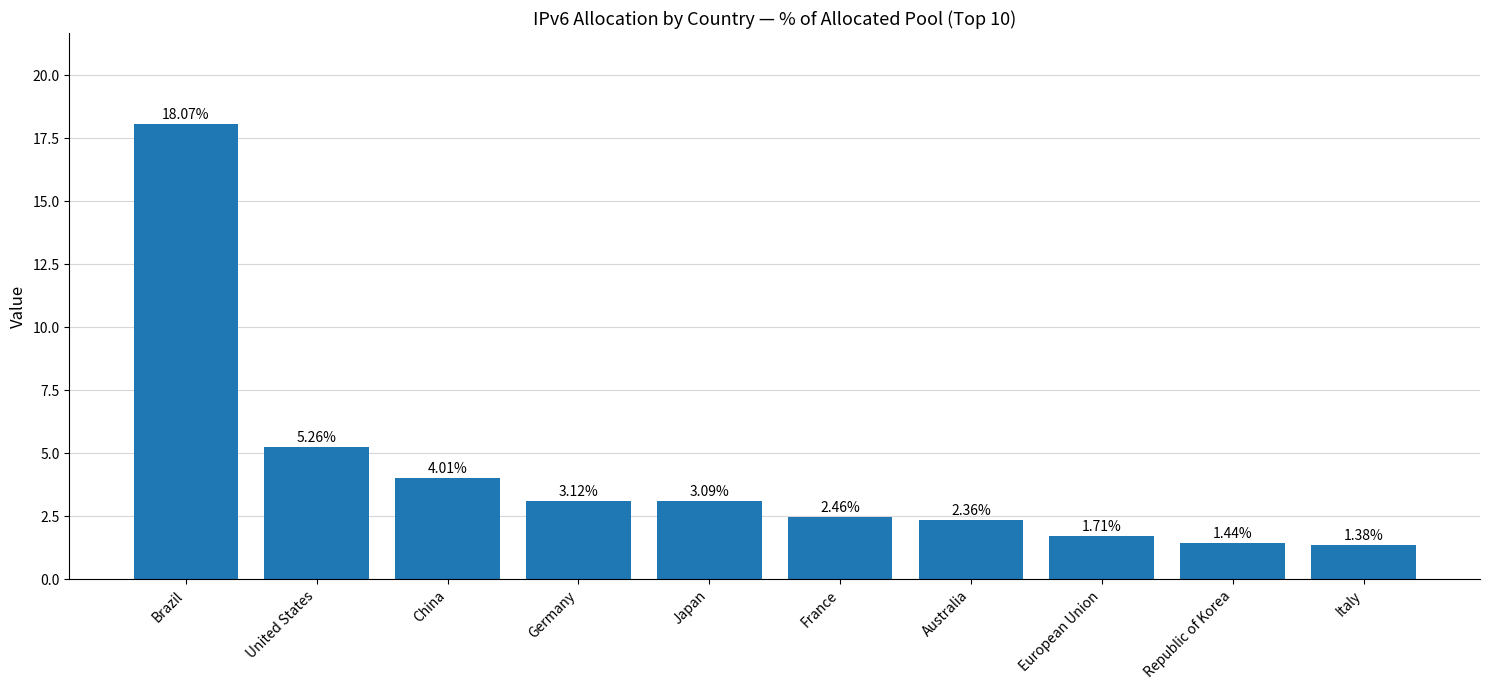

What is the label of the 1st bar from the right?

Italy